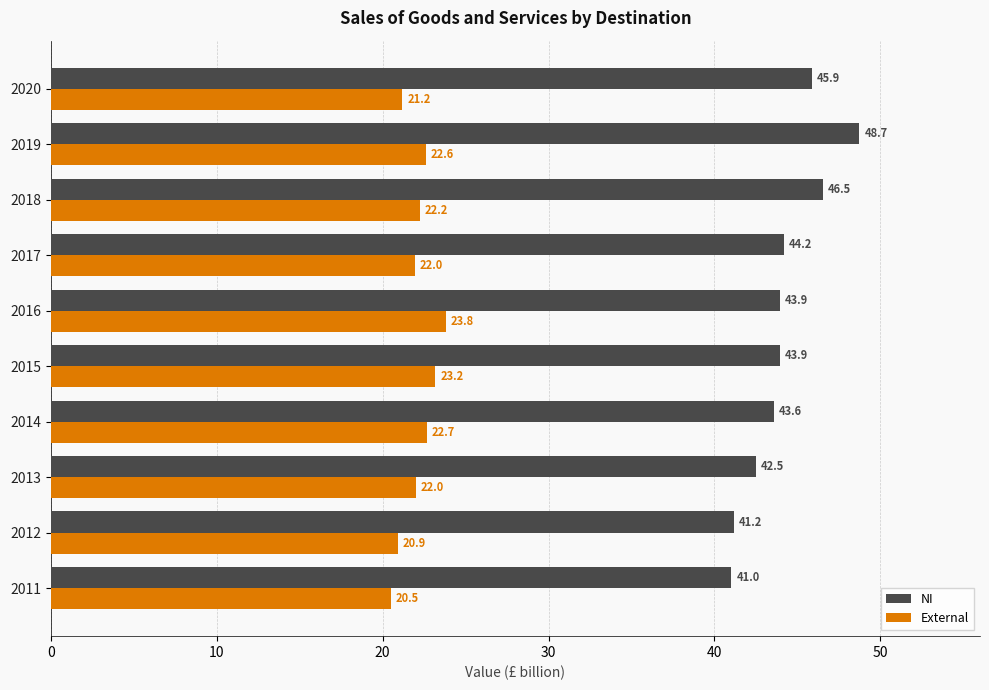

Between 2014 and 2018, which series saw the biggest shift?

NI